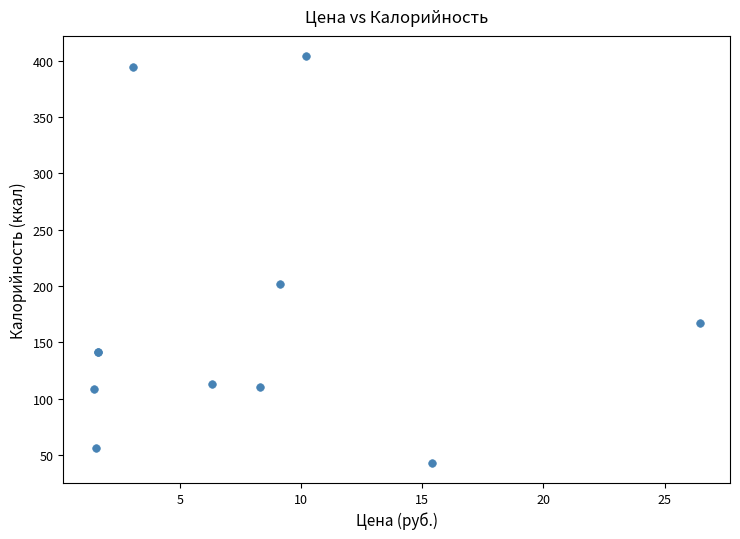

What Y value in the scatter plot is closest to 223?

201.7